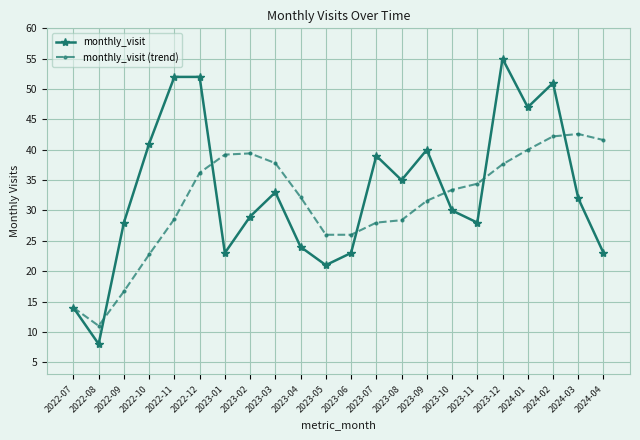

Which label corresponds to the largest value in the chart?

2023-12